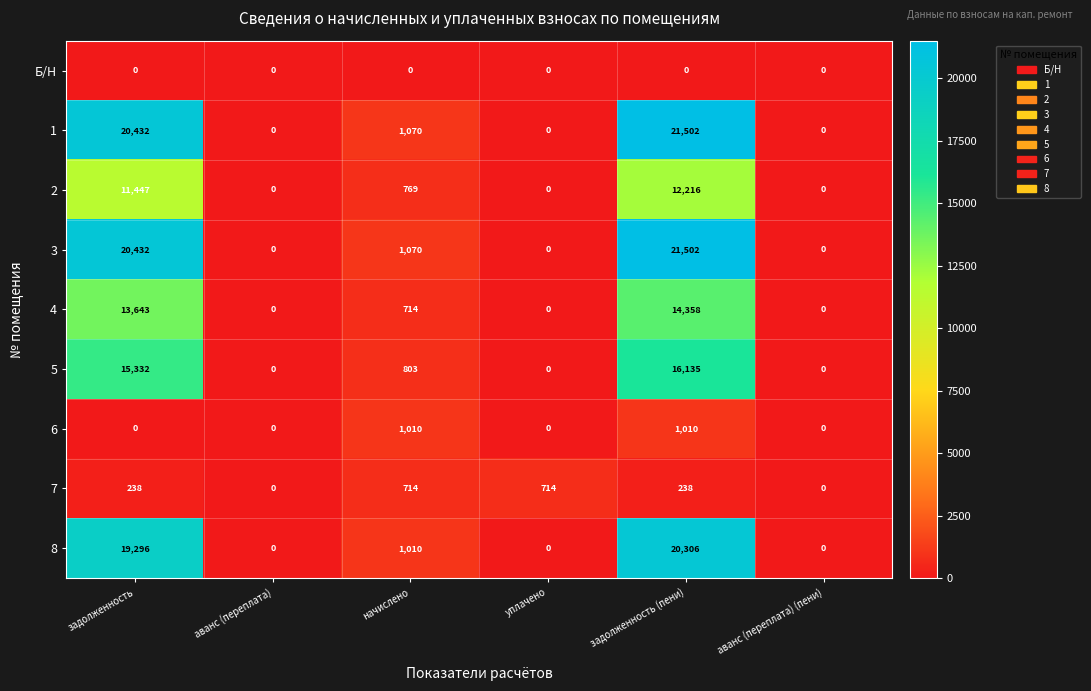

What is the sum of the 1 values at задолженность (пени) and задолженность?

41934